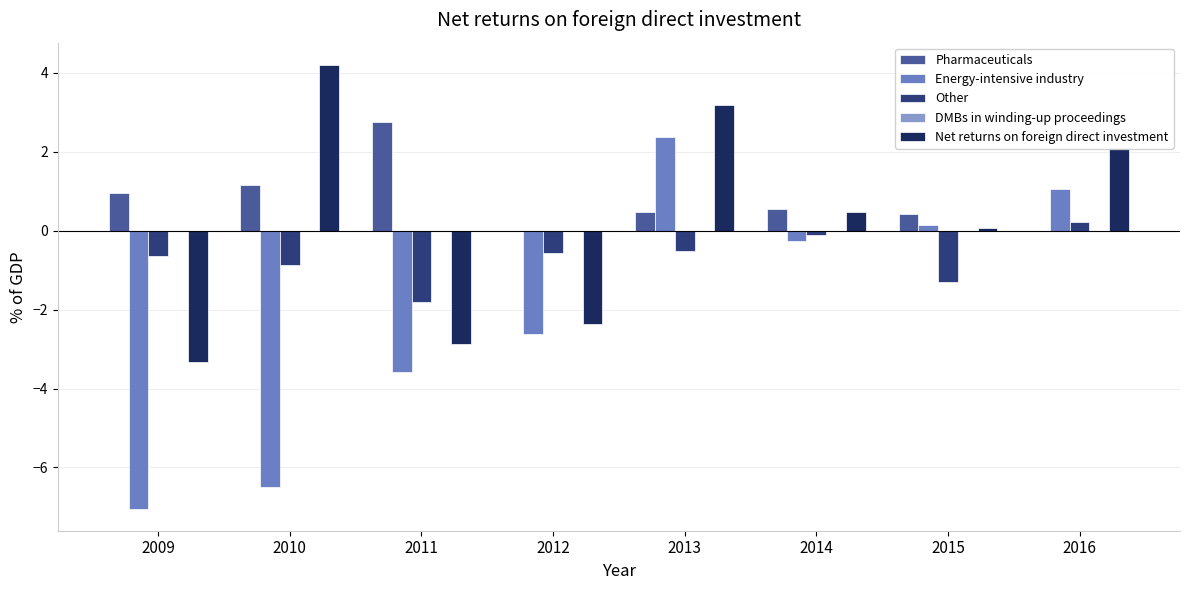

Between 2009 and 2016, which series saw the biggest shift?

Energy-intensive industry